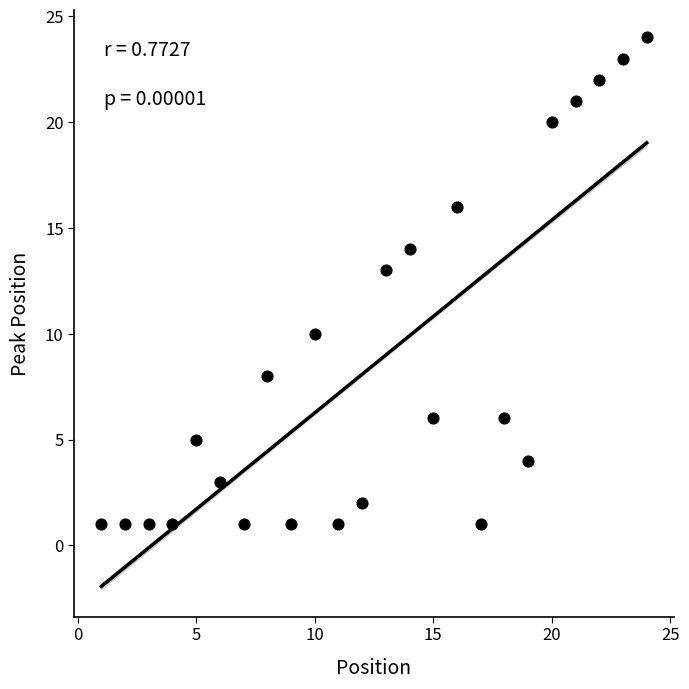

What is the range of X values (max minus min)?

23